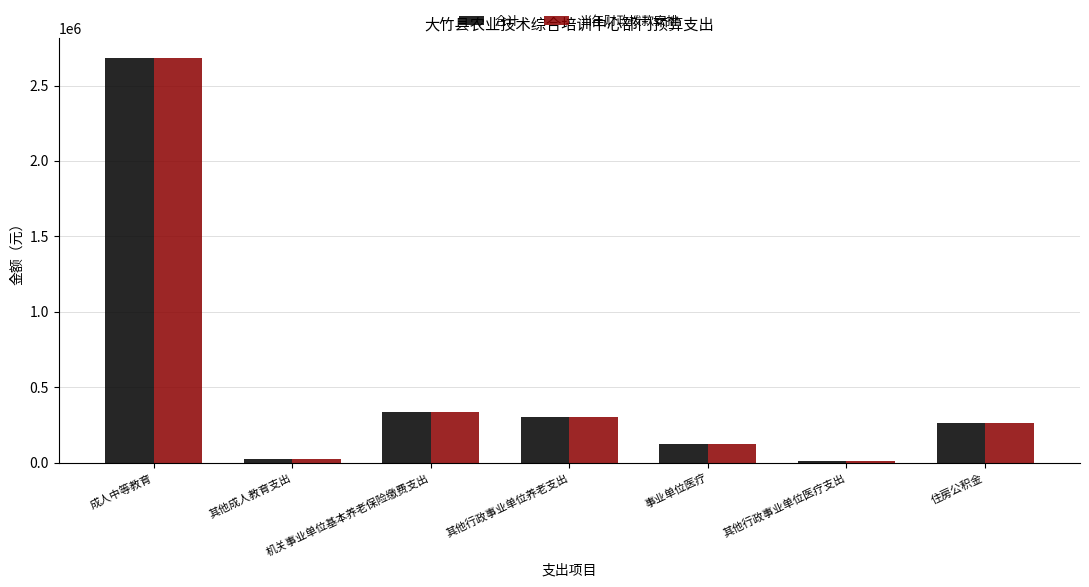

The 当年财政拨款安排 series shows 2682758 at 成人中等教育. True or false?

True